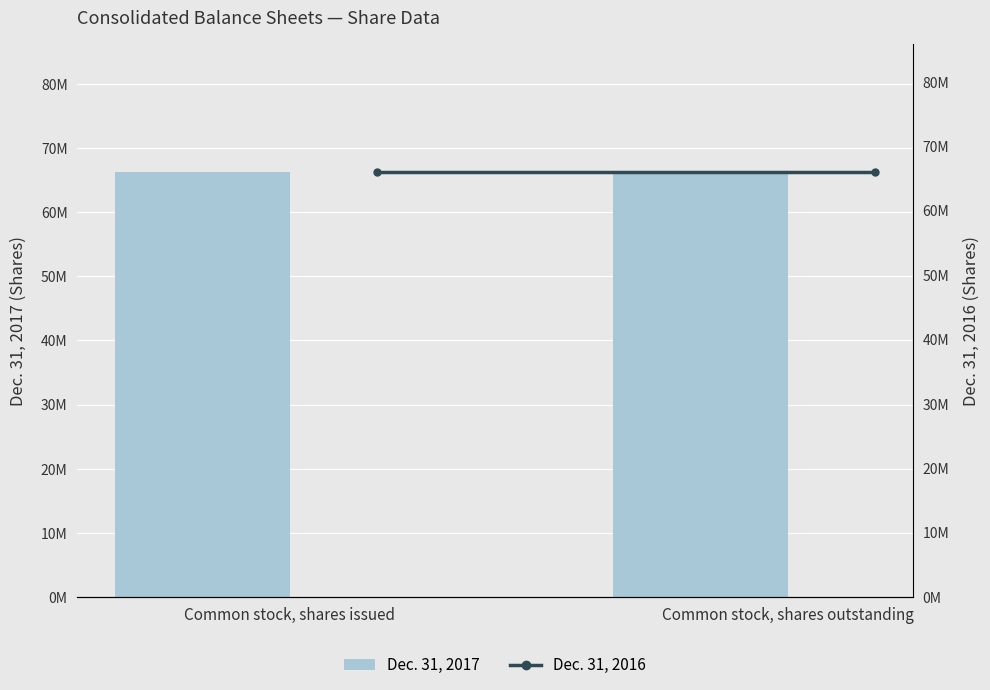

At how many categories does at least one series exceed 65999930?

2